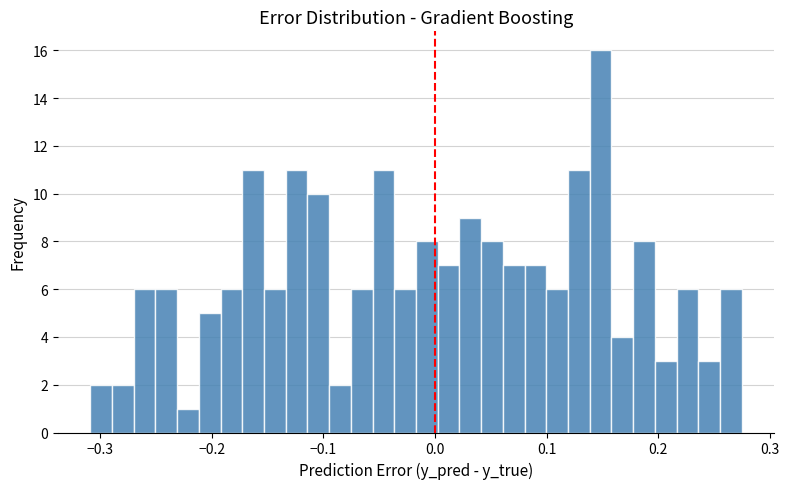

Around what value on the x-axis is the tallest bar? Give the approximate position of its centre, as read against the axis.

0.15